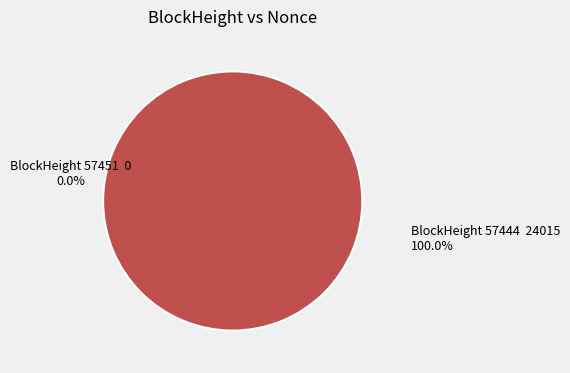

The 57444 slice represents 100% of the pie. True or false?

True